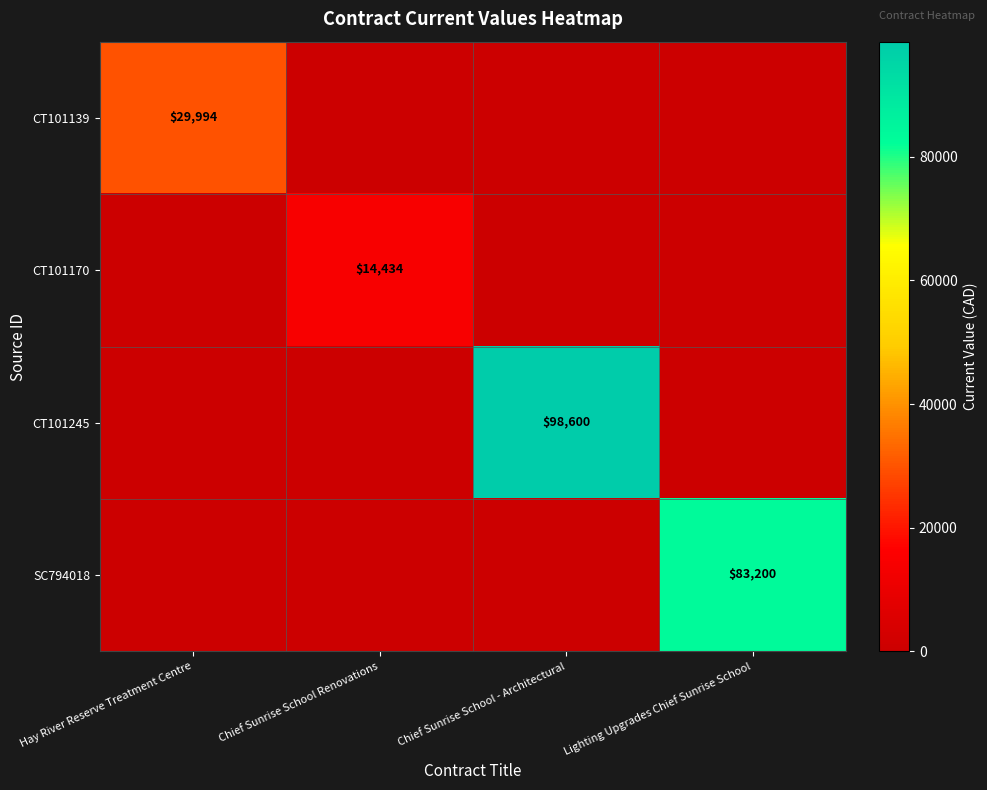

The CT101170 series shows 14434 at Chief Sunrise School Renovations. True or false?

True